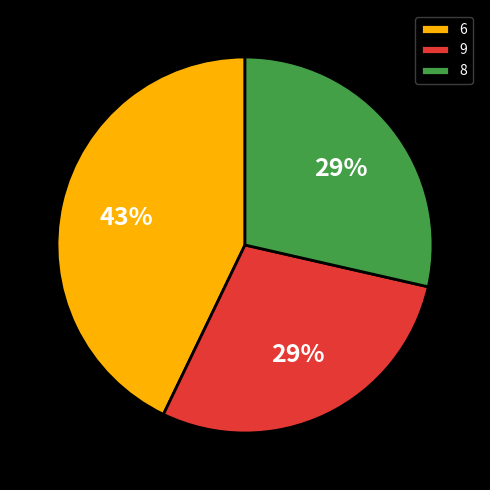

True or false: 8 accounts for 40% of the total.

False